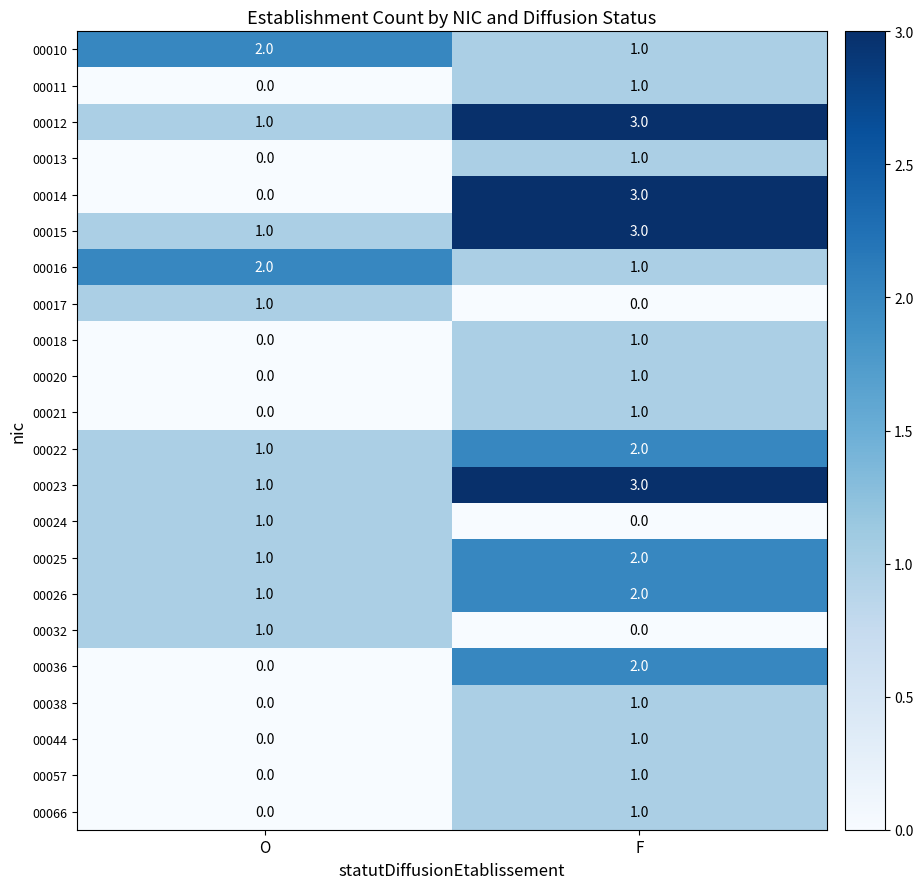

List the labels in order of 00015 value, largest first.

F, O